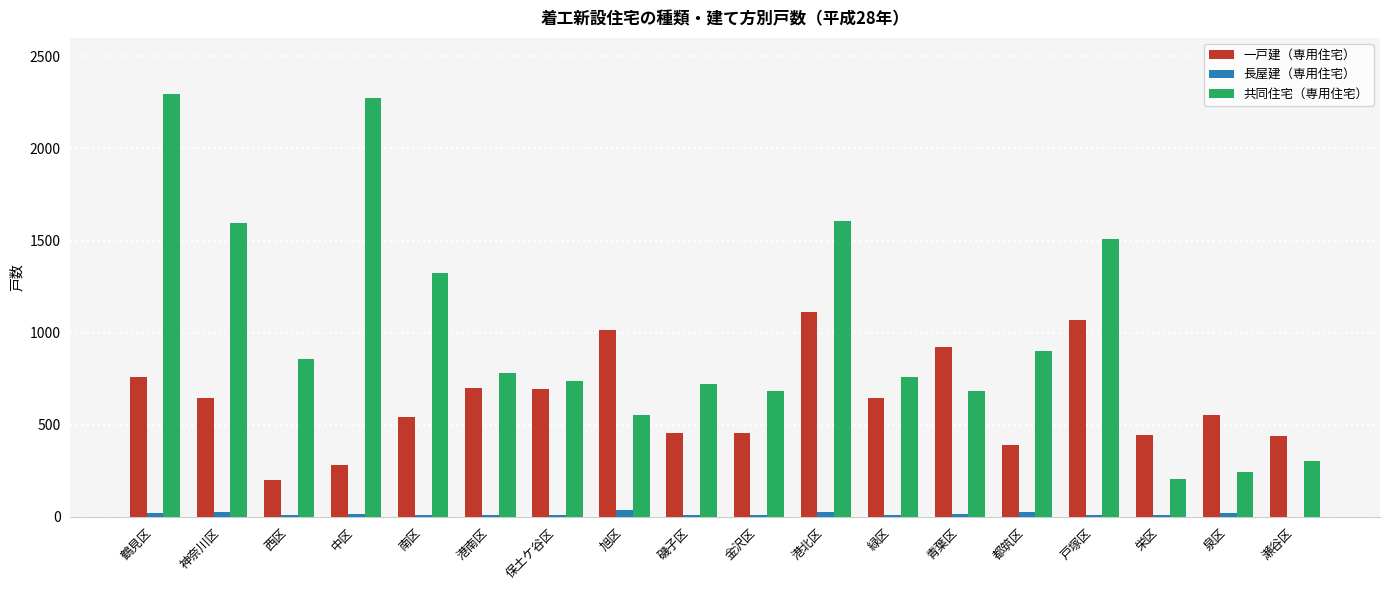

At which category is the sum across all series the highest?

鶴見区